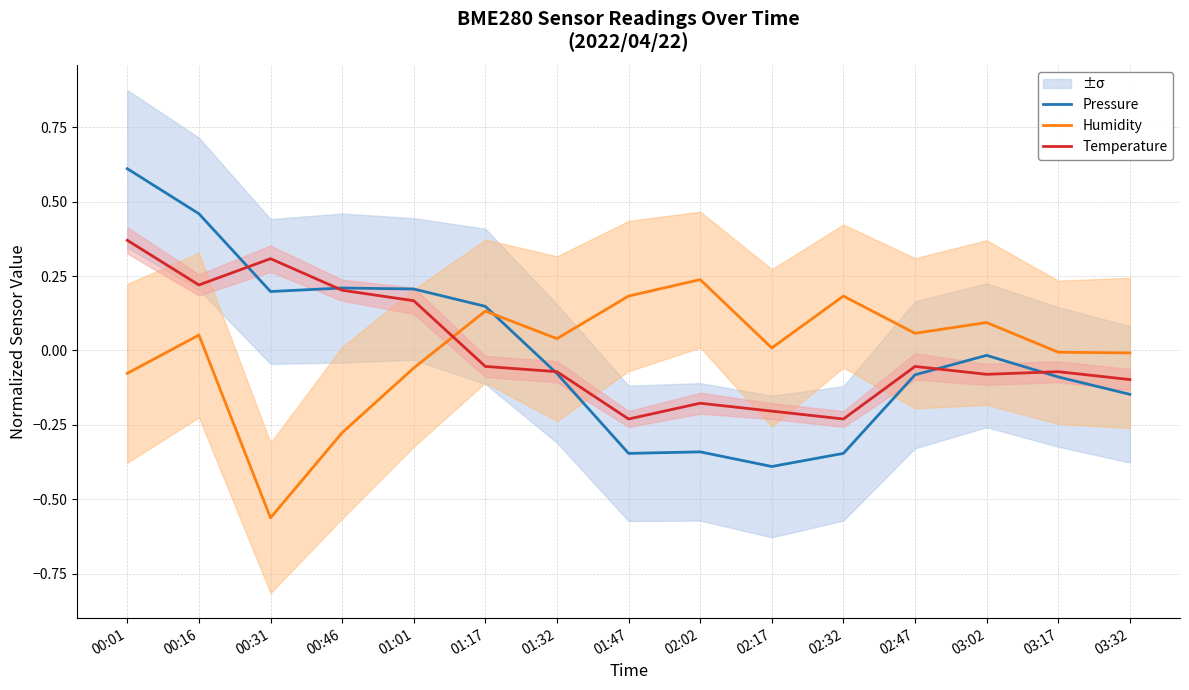

How many distinct data groups are displayed?

3